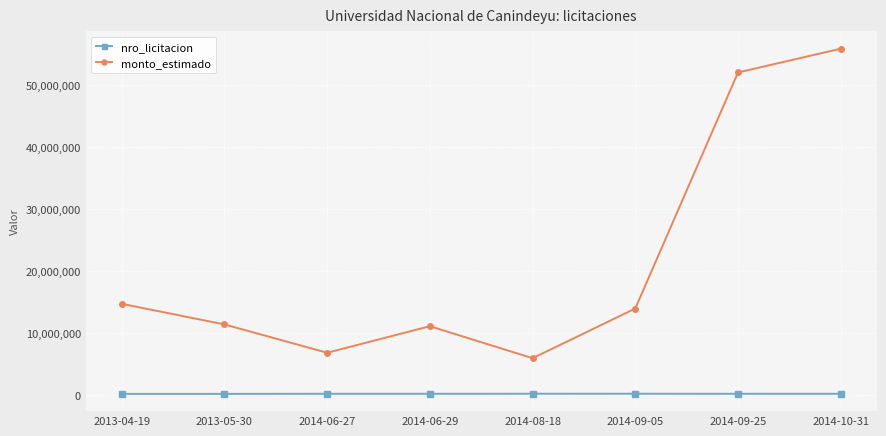

Which category has the highest value in the monto_estimado series?

2014-10-31